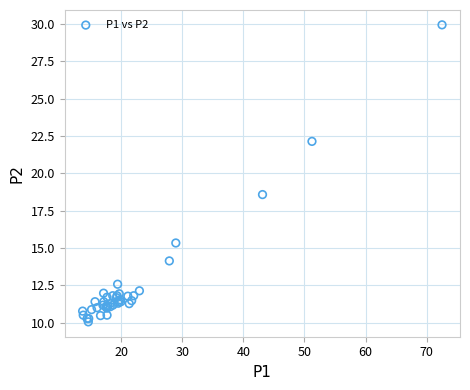

What Y value in the scatter plot is closest to 19?

18.6